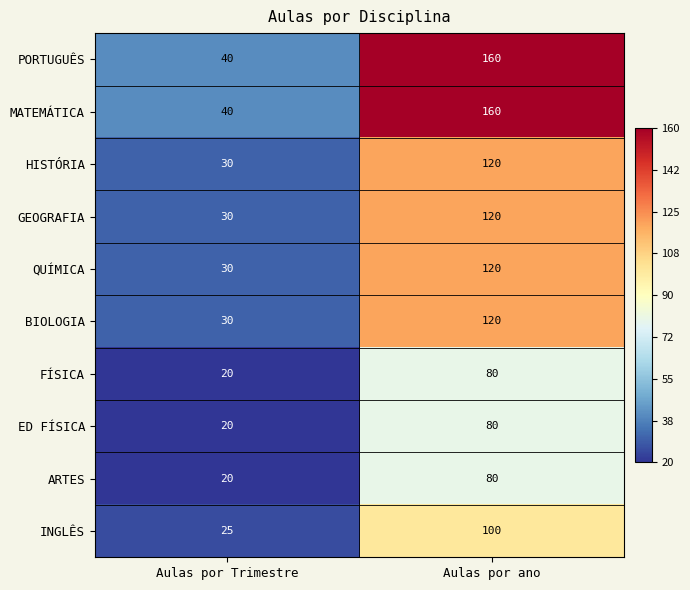

What is the sum of the HISTÓRIA values at Aulas por Trimestre and Aulas por ano?

150